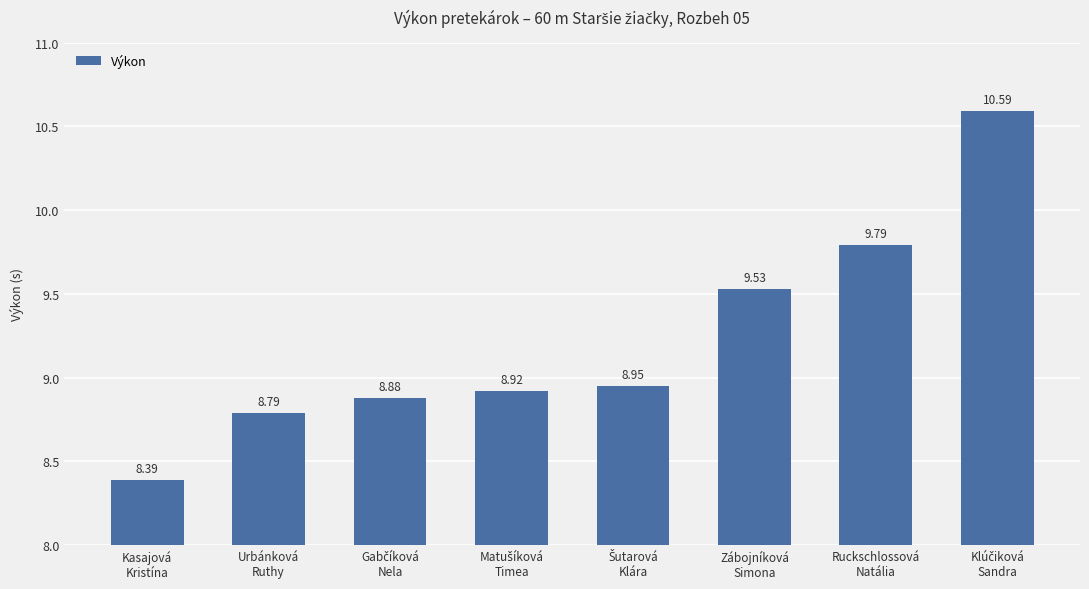

How many distinct data groups are displayed?

1